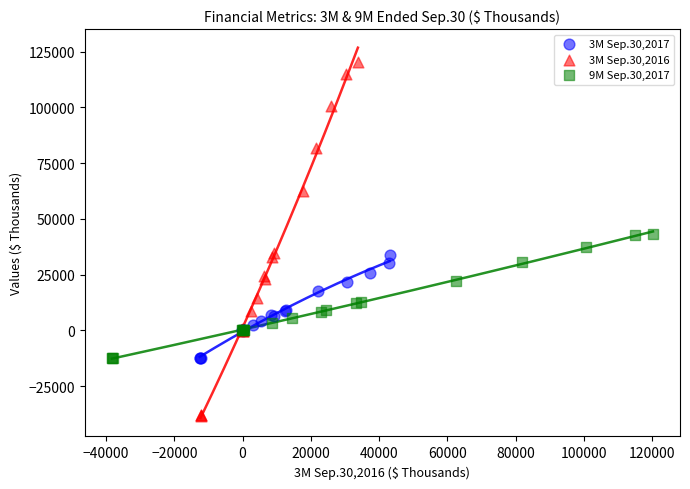

Which series has the widest spread of Y values?

3M Sep.30,2016